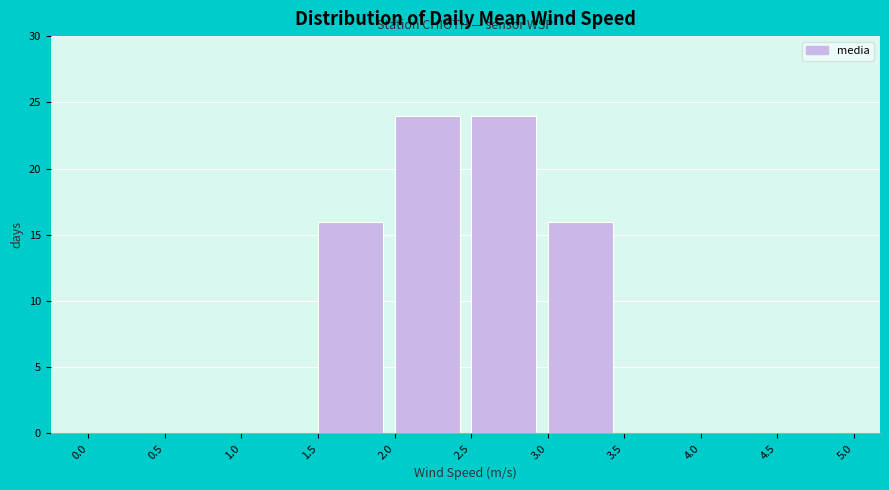

Reading left to right, transcribe this chart: for each bar, give the range it covers on the x-axis and its height. The values are not printed on the chart, so give them approximately, as read against the axis.

0.0 to 0.5: 0
0.5 to 1.0: 0
1.0 to 1.5: 0
1.5 to 2.0: 16
2.0 to 2.5: 24
2.5 to 3.0: 24
3.0 to 3.5: 16
3.5 to 4.0: 0
4.0 to 4.5: 0
4.5 to 5.0: 0